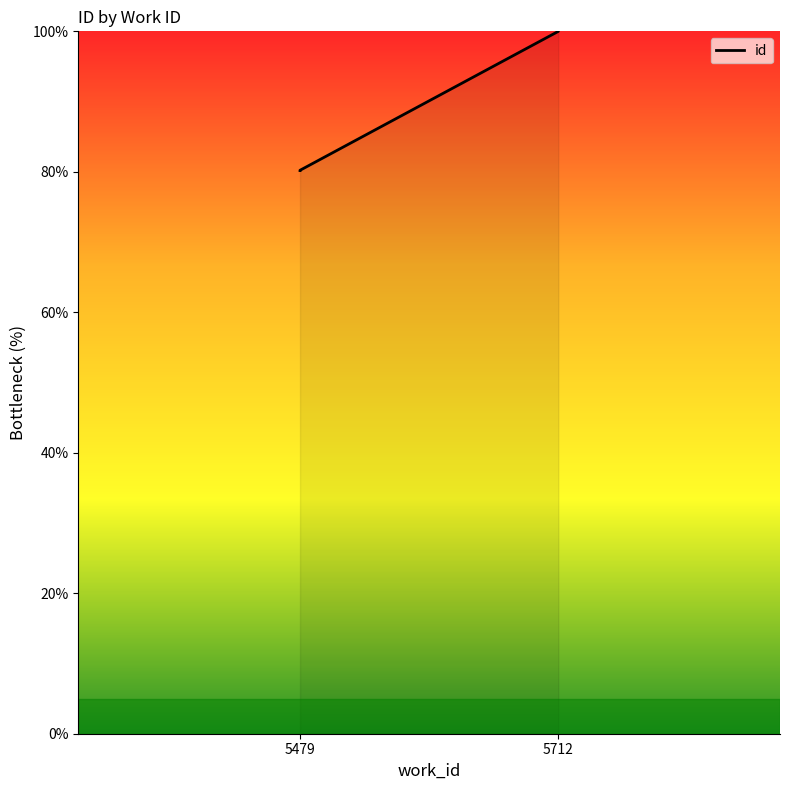

At which category does the chart reach its minimum across all series?

5479